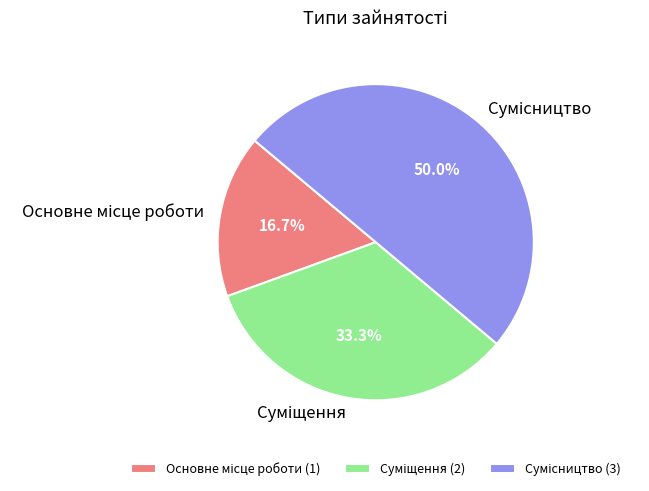

To the nearest percent, what is the difference between the Сумісництво and Суміщення slice percentages?

17%